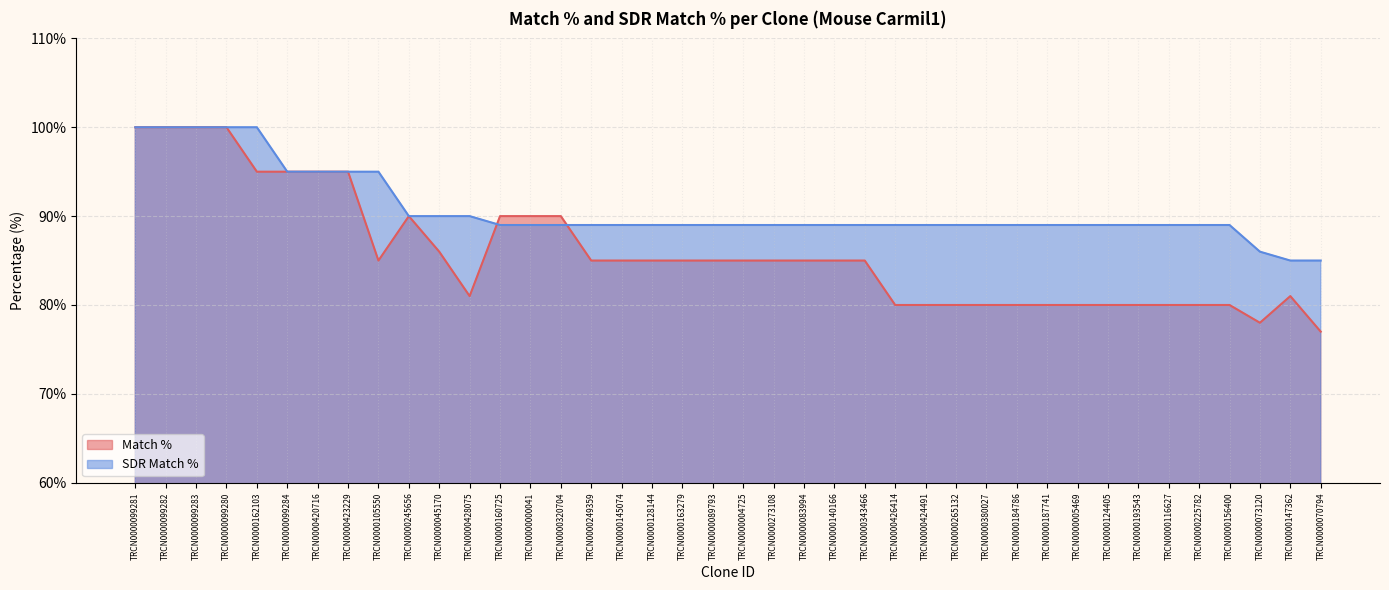

Rank the series at TRCN0000184786 from lowest to highest value.

Match %, SDR Match %